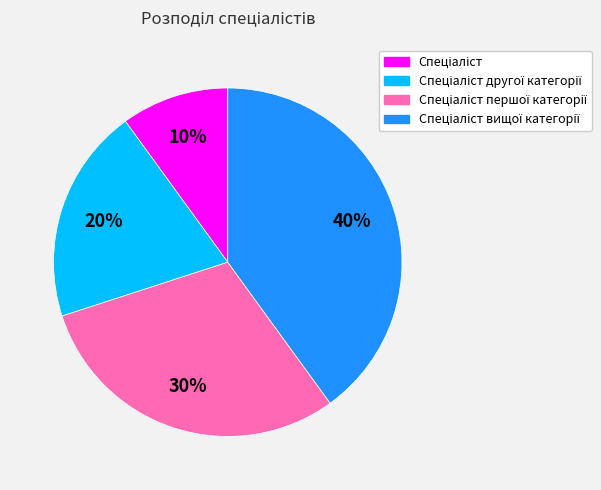

Is there a majority slice in this chart?

No